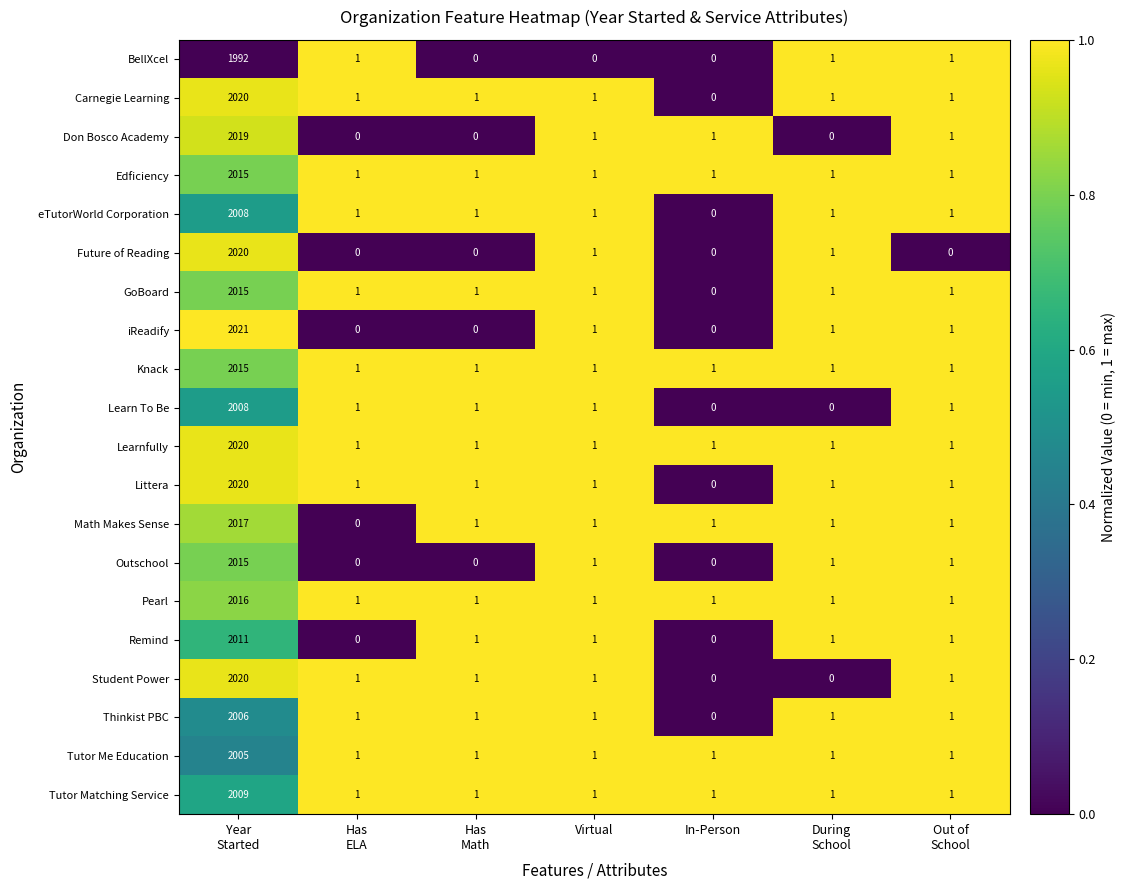

Which series has the largest range (max minus min)?

iReadify